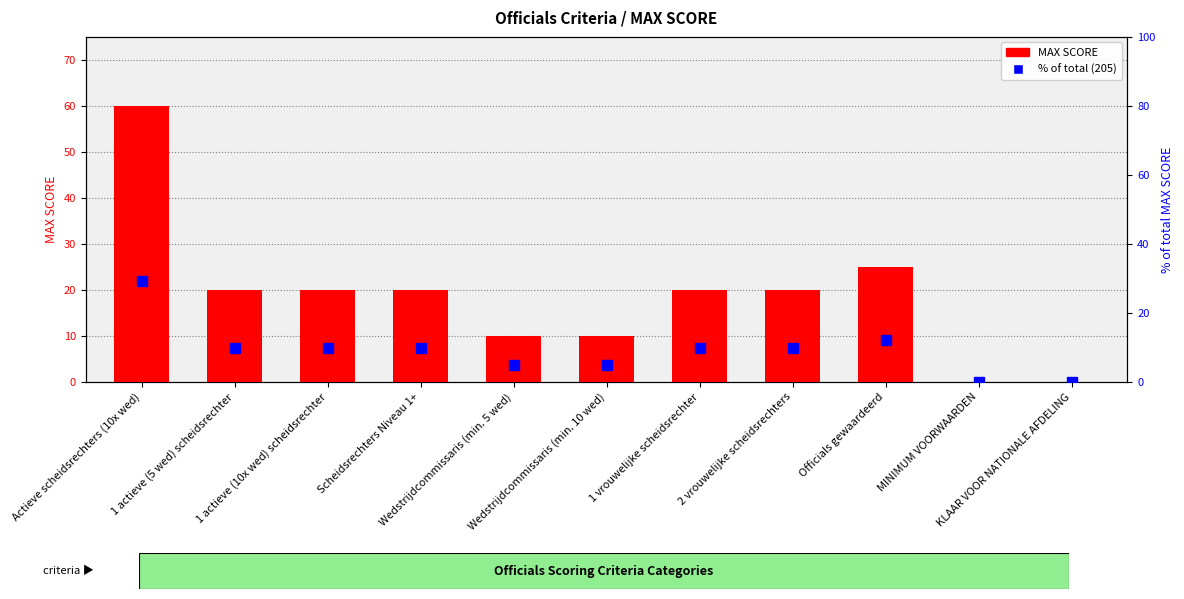

What is the total value across all series at 1 actieve (5 wed) scheidsrechter?

29.8